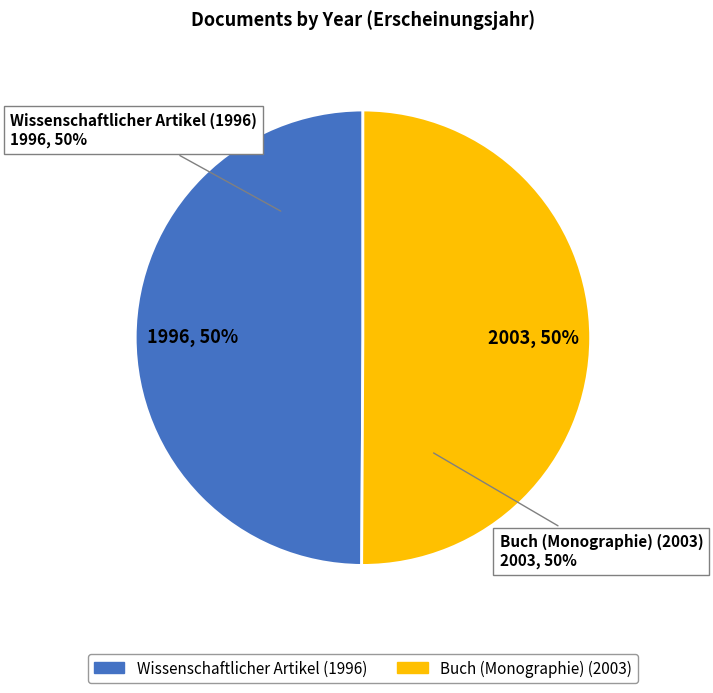

Rank the categories by value from lowest to highest.

Wissenschaftlicher Artikel (1996), Buch (Monographie) (2003)